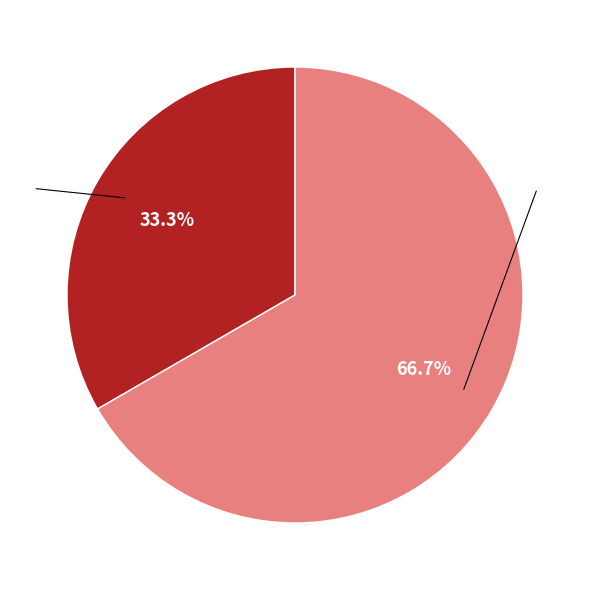

Is there a majority slice in this chart?

Yes